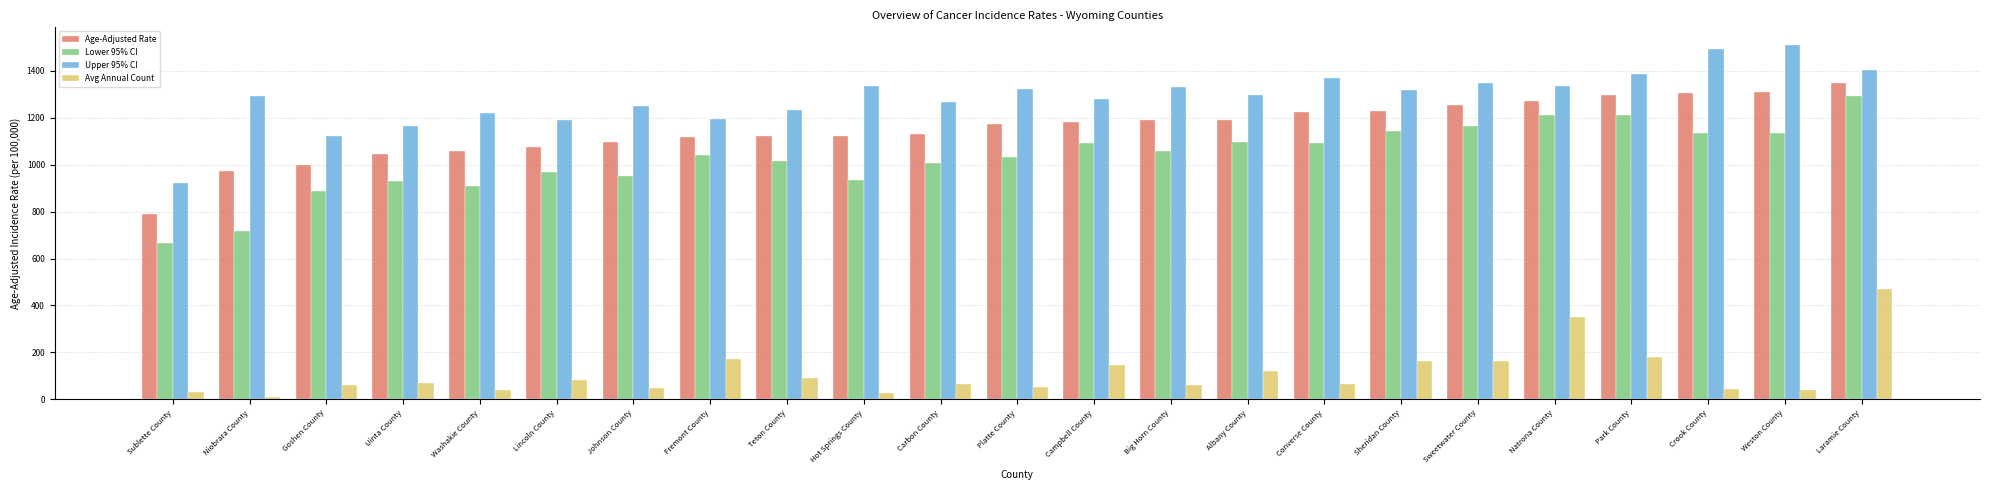

True or false: Age-Adjusted Rate has a value of 1255.7 at Sweetwater County.

True